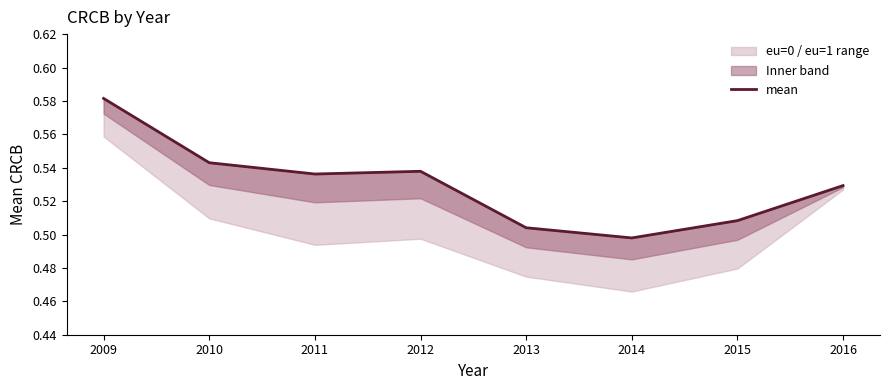

The chart shows a value of 0.1 at 2012. True or false?

False